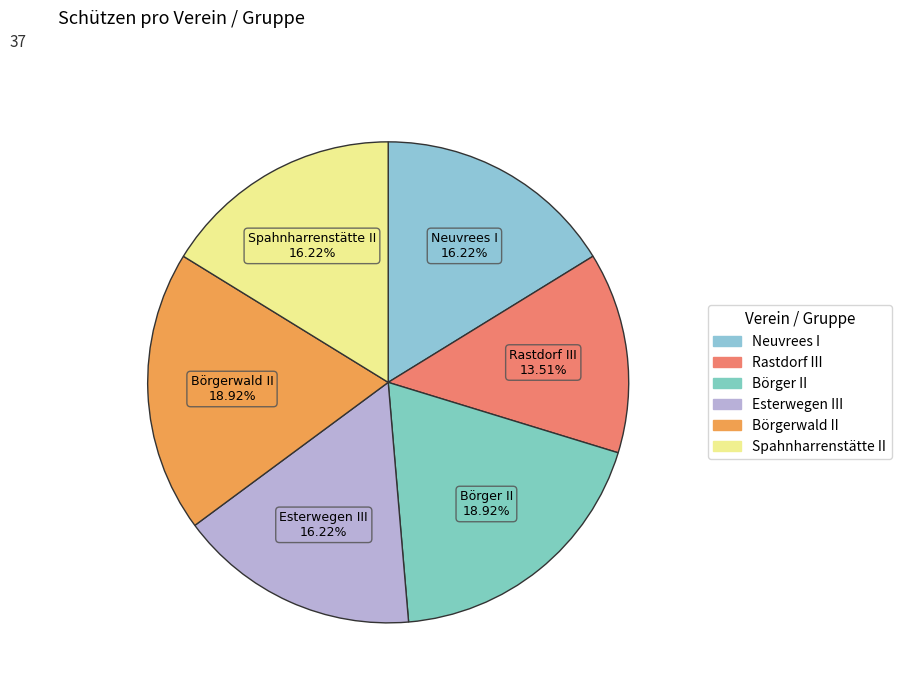

What is the ratio of the value at Esterwegen III to the value at Rastdorf III?

1.2